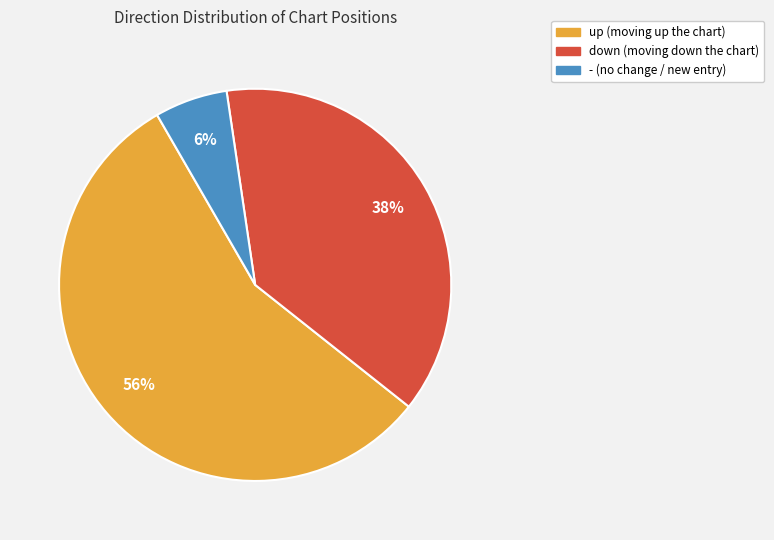

Which slice represents more than half of the pie?

up